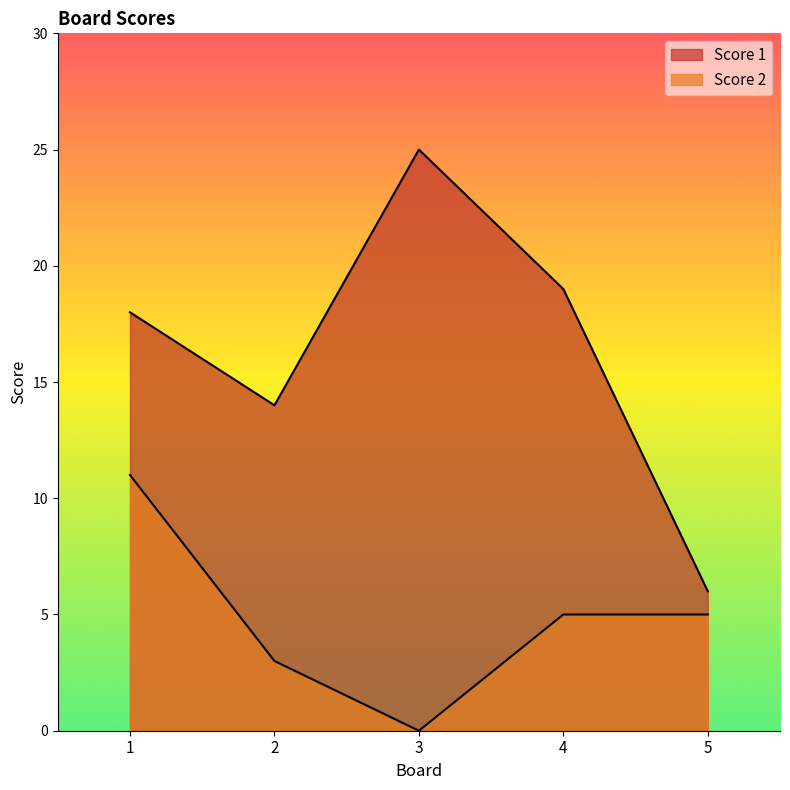

Which series has the widest spread of values?

Score 1